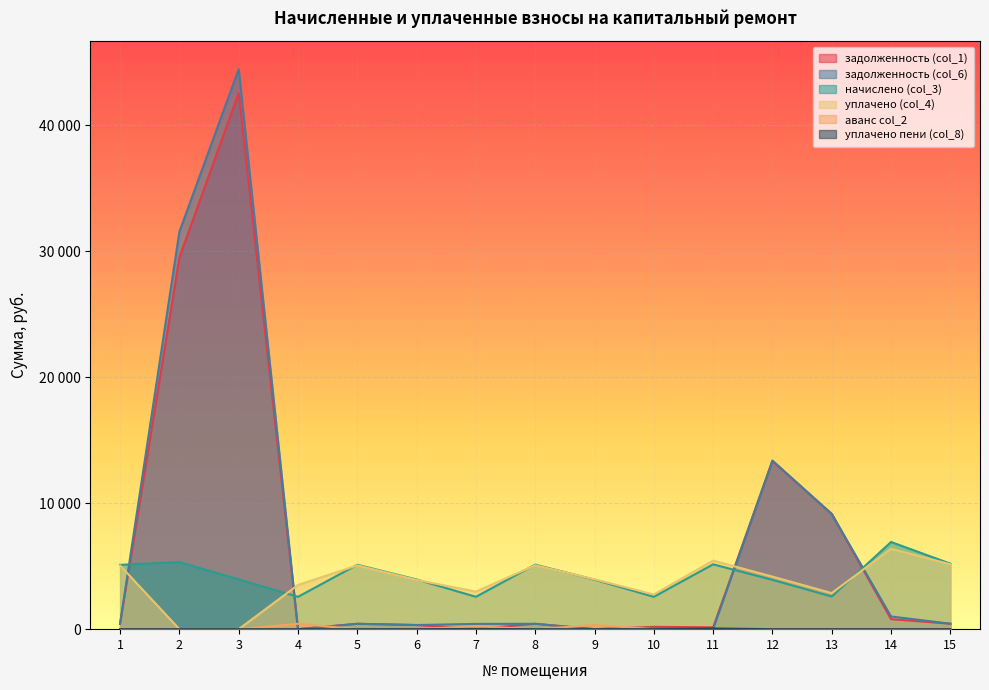

Reading left to right, what are all the values shown in this chart?

задолженность (col_1): 425.6	29516.4	42572.1	0.0	426.3	328.9	0.0	427.0	0.0	186.3	144.7	13353.8	9156.6	792.6	433.9
задолженность (col_6): 425.6	31555.3	44469.7	0.0	426.3	328.9	418.0	427.0	0.0	102.8	0.0	13388.8	9139.6	1008.3	433.9
начислено (col_3): 5107.8	5330.5	3954.1	2569.8	5115.7	3946.2	2569.8	5123.6	3930.2	2569.8	5147.5	3914.4	2593.7	6922.8	5203.2
уплачено (col_4): 5057.7	0.0	0.0	3510.6	5065.6	3907.5	2980.8	5073.4	3957.4	2754.6	5446.4	4173.5	2865.6	6382.4	5152.2
аванс col_2: 0.0	0.0	0.0	429.2	0.0	0.0	224.4	0.0	327.5	0.0	0.0	0.0	0.0	0.0	0.0
уплачено пени (col_8): 0.0	0.0	0.0	0.0	0.0	0.6	19.2	0.0	0.0	3.0	53.6	0.0	0.0	0.0	0.4